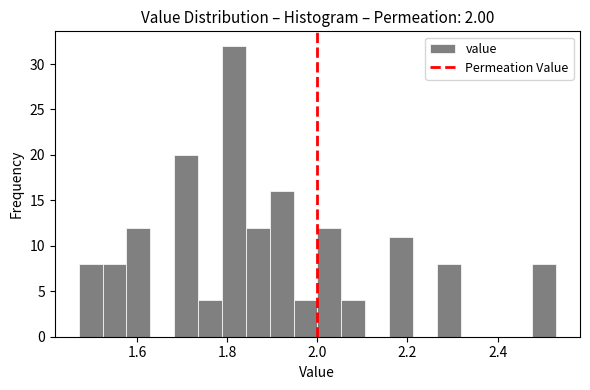

Around what value on the x-axis is the tallest bar? Give the approximate position of its centre, as read against the axis.

1.82